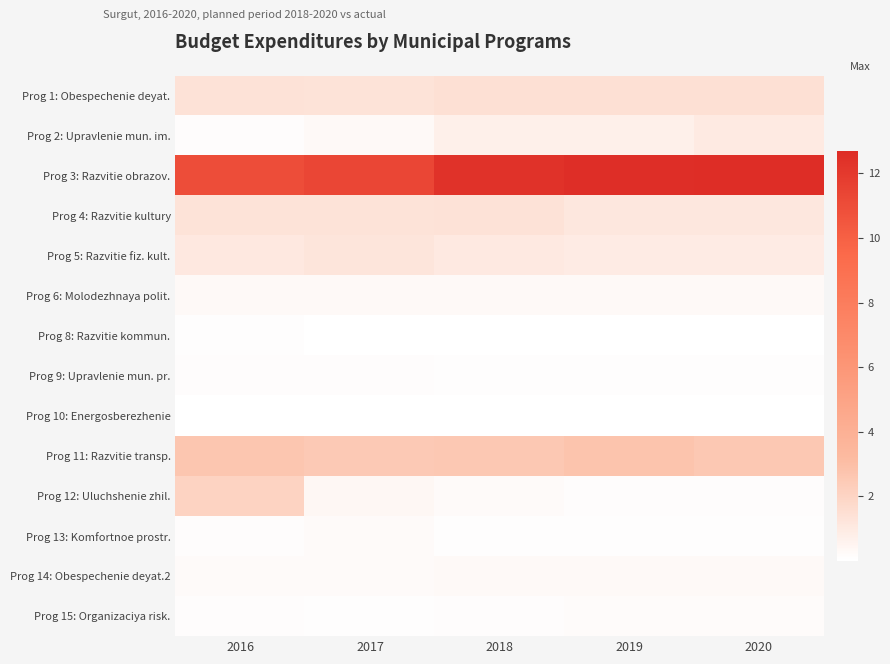

Rank the series by their maximum value, from lowest to highest.

Prog 10: Energosberezhenie, Prog 8: Razvitie kommun., Prog 9: Upravlenie mun. pr., Prog 15: Organizaciya risk., Prog 13: Komfortnoe prostr., Prog 14: Obespechenie deyat.2, Prog 6: Molodezhnaya polit., Prog 2: Upravlenie mun. im., Prog 5: Razvitie fiz. kult., Prog 4: Razvitie kultury, Prog 1: Obespechenie deyat., Prog 12: Uluchshenie zhil., Prog 11: Razvitie transp., Prog 3: Razvitie obrazov.